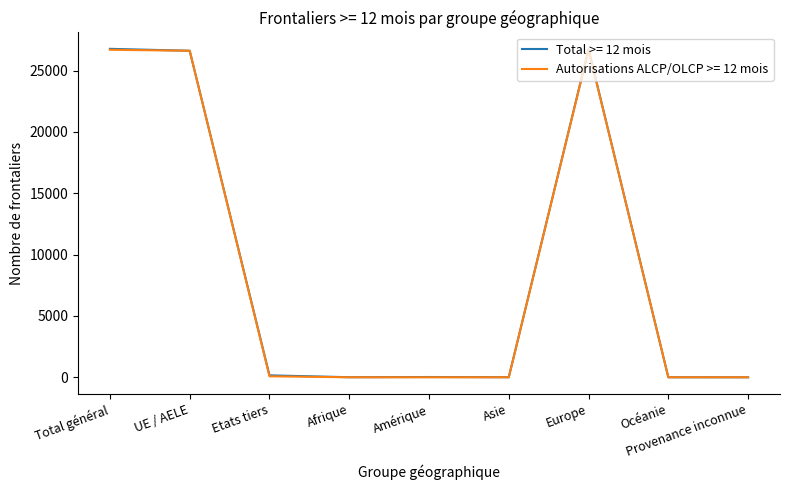

Between Total général and Provenance inconnue, which series saw the biggest shift?

Total >= 12 mois